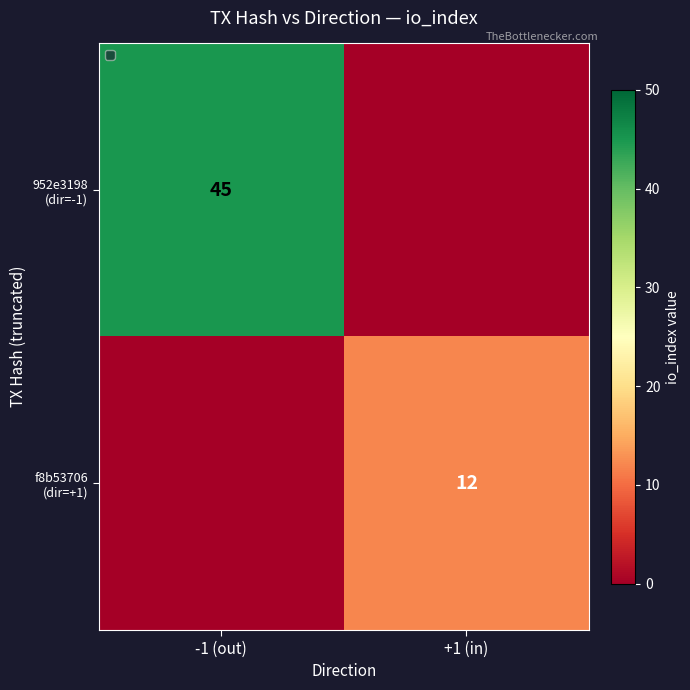

What is the difference between the maximum and minimum values in the 952e3198 (dir=-1) series?

45